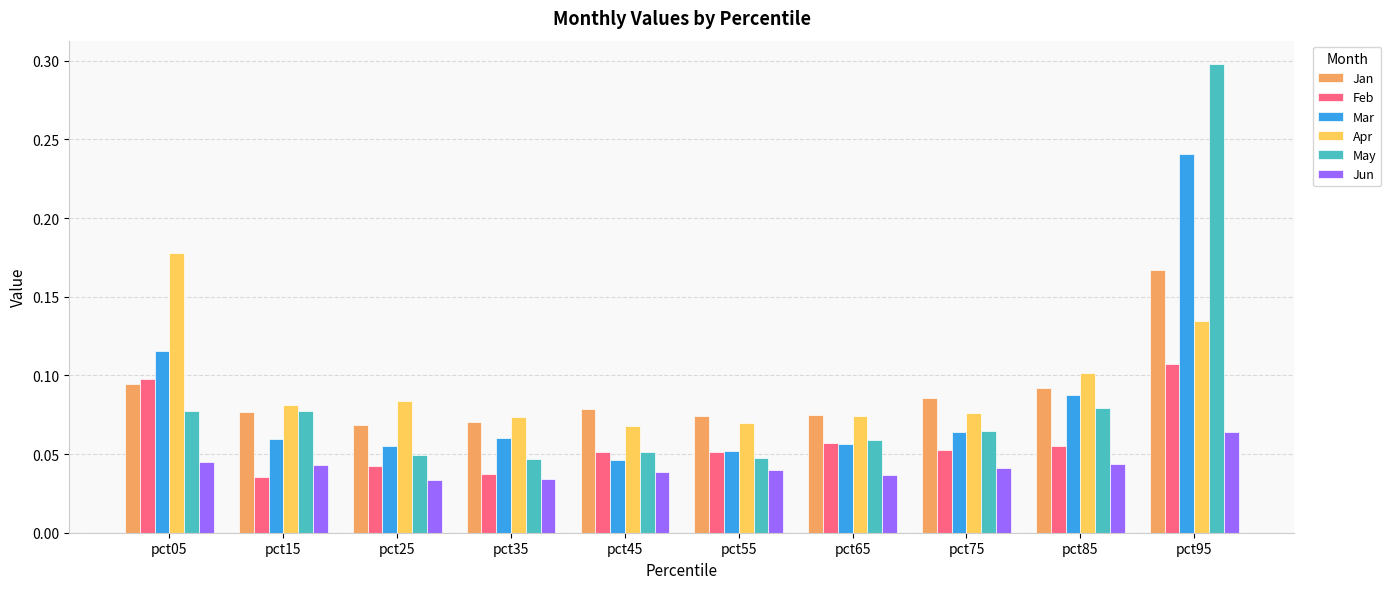

At which label does Jun reach its peak?

pct95